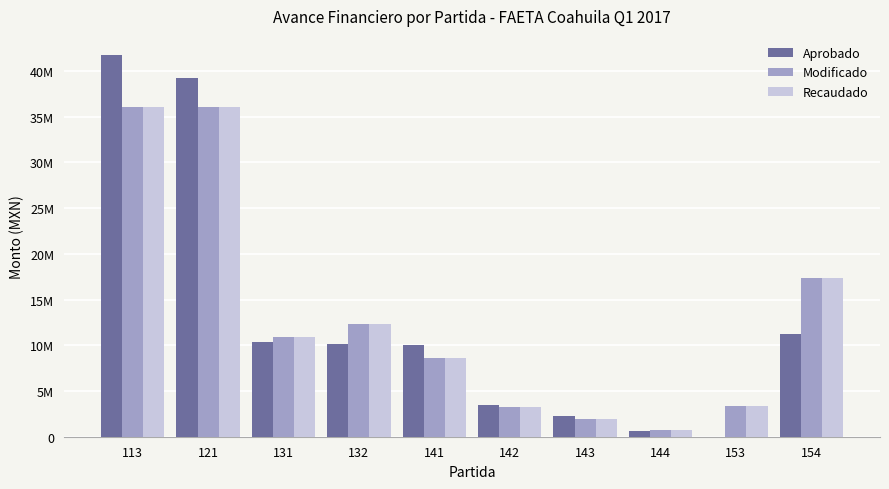

Rank the categories by Modificado value from lowest to highest.

144, 143, 142, 153, 141, 131, 132, 154, 121, 113